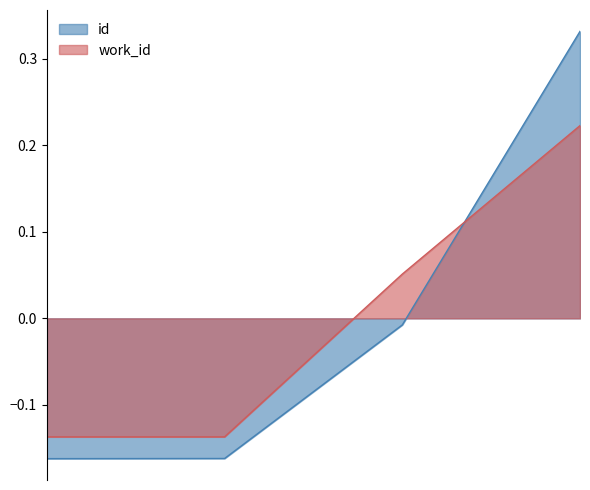

At how many categories does at least one series exceed 0?

2